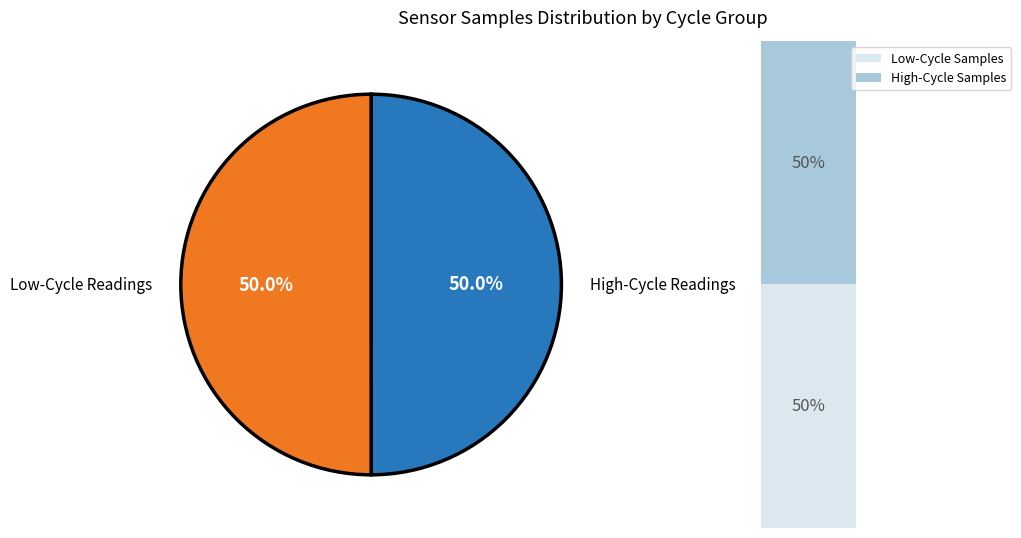

Approximately how many times larger is the value at 28 compared to 28?

1.0